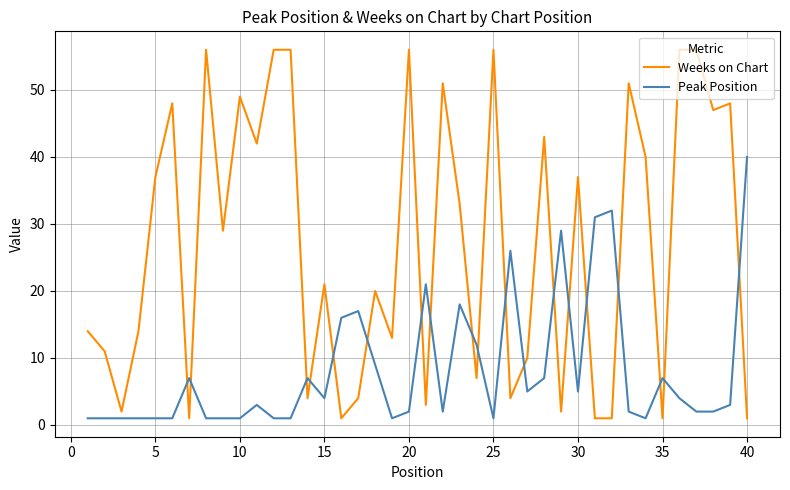

Which series ends up on top after the final intersection of Weeks on Chart and Peak Position?

Peak Position